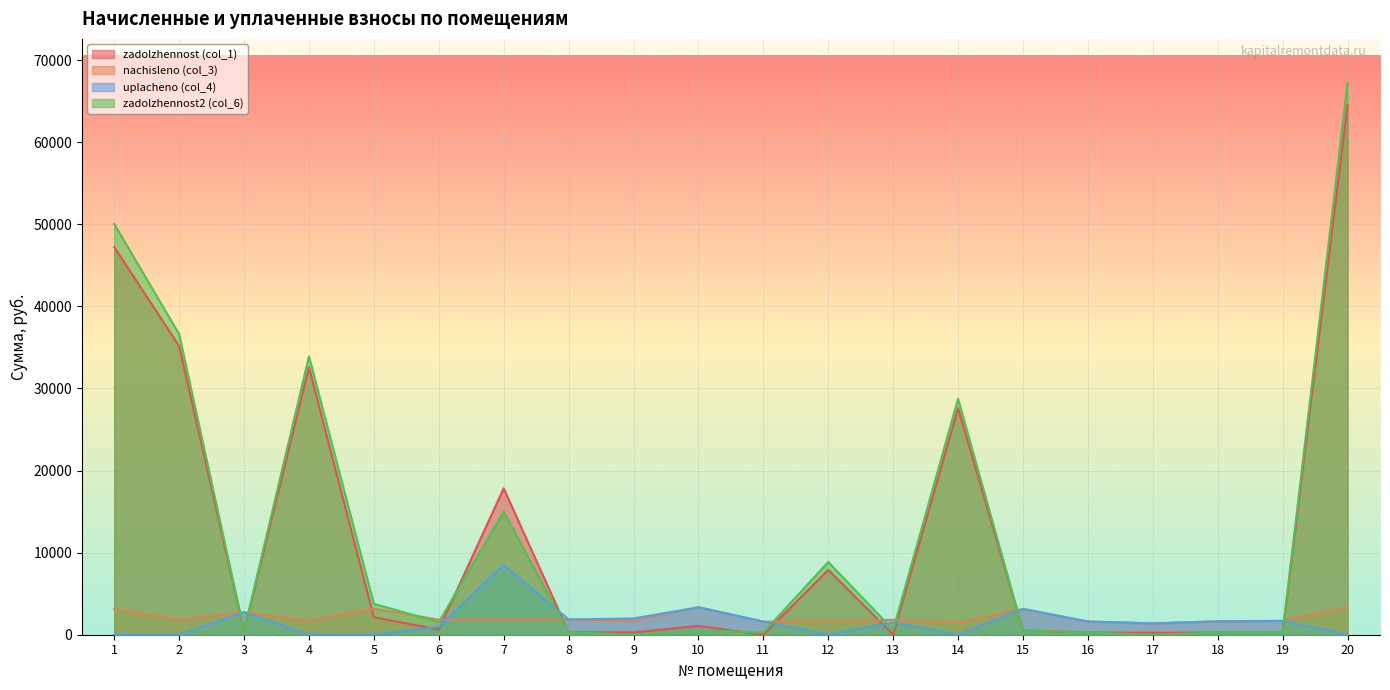

How many values in the zadolzhennost (col_1) series exceed 620?

10